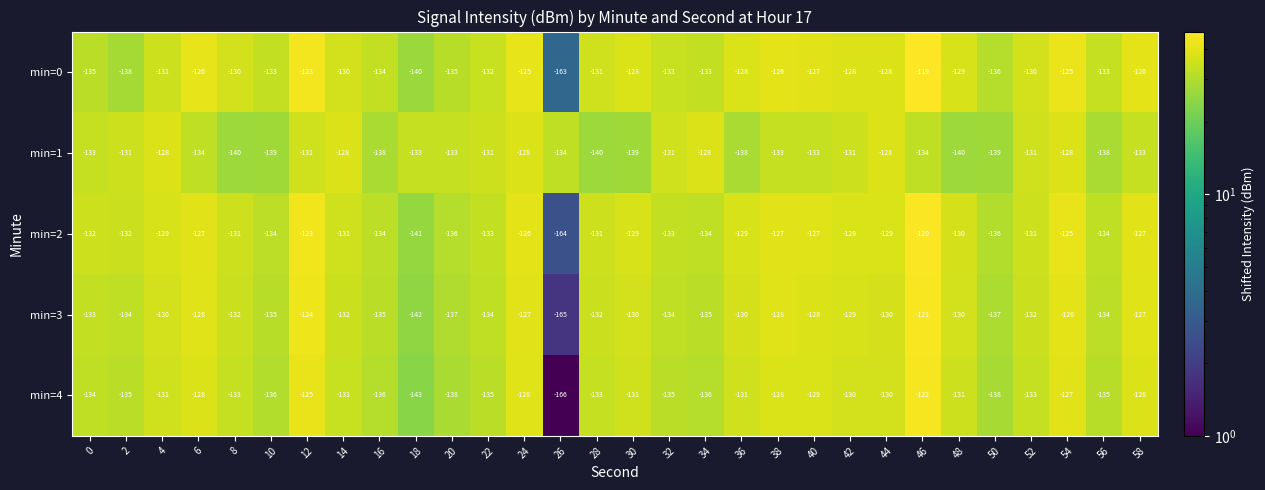

Rank the series at 30 from lowest to highest value.

min=1, min=4, min=3, min=2, min=0